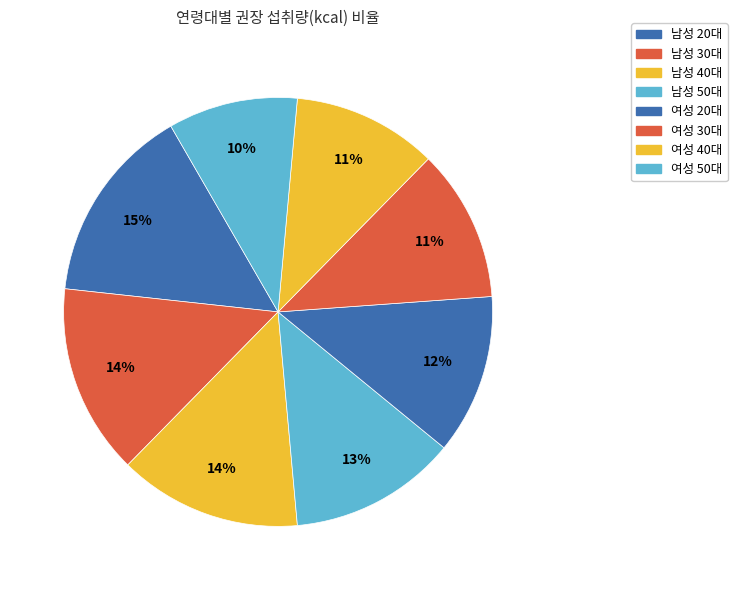

How many slices are in this pie chart?

8